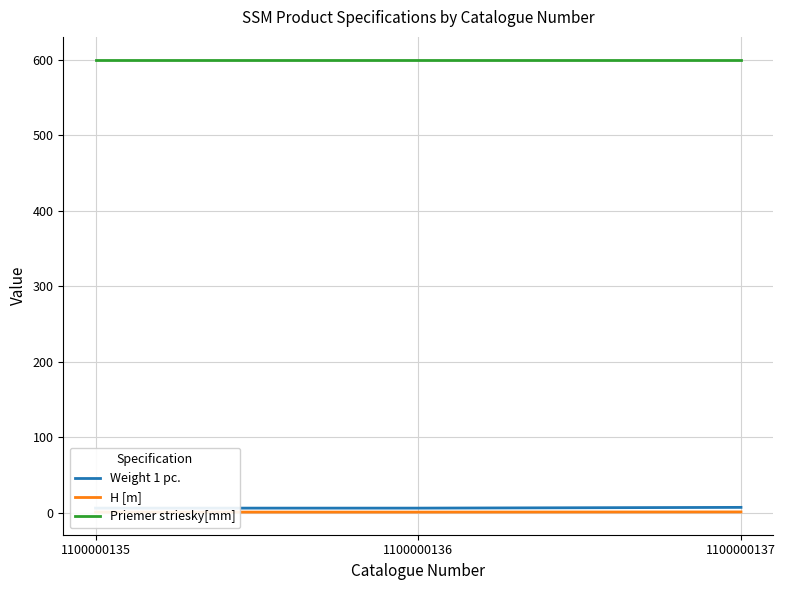

What are all the series names shown in the legend?

Weight 1 pc., H [m], Priemer striesky[mm]